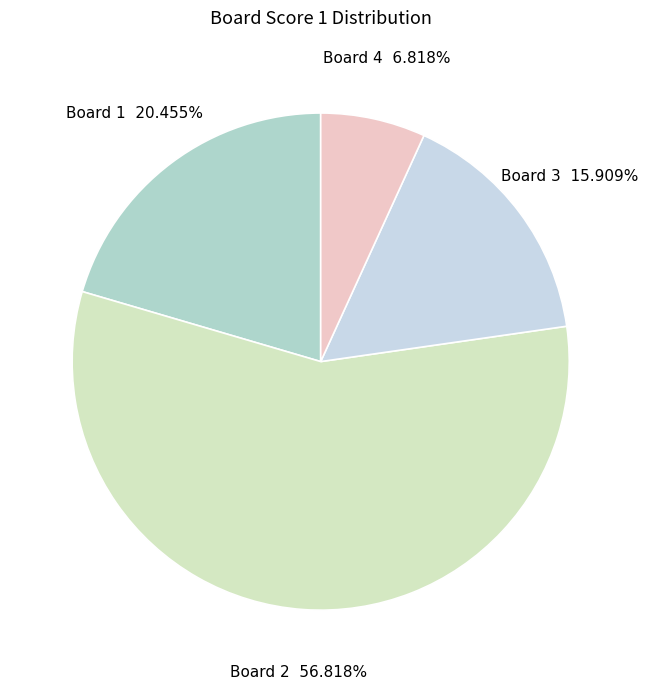

Which slice represents more than half of the pie?

Board 2 56.818%